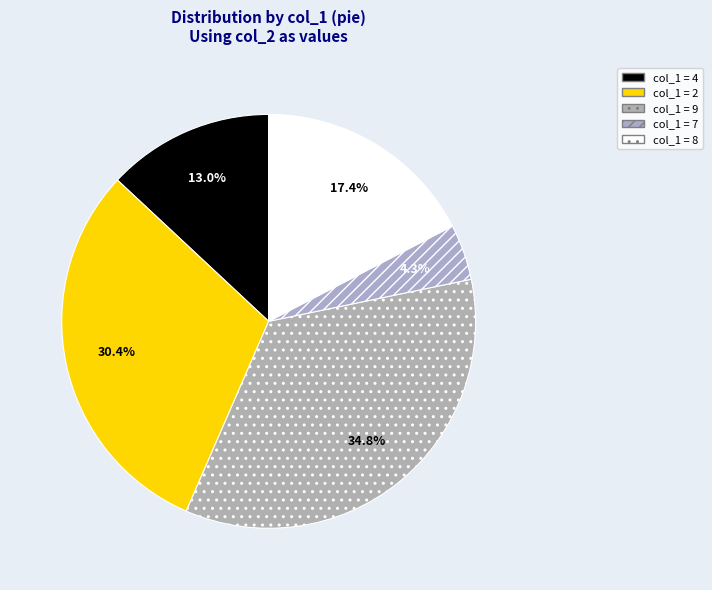

Is there any slice that represents more than half of the pie?

No